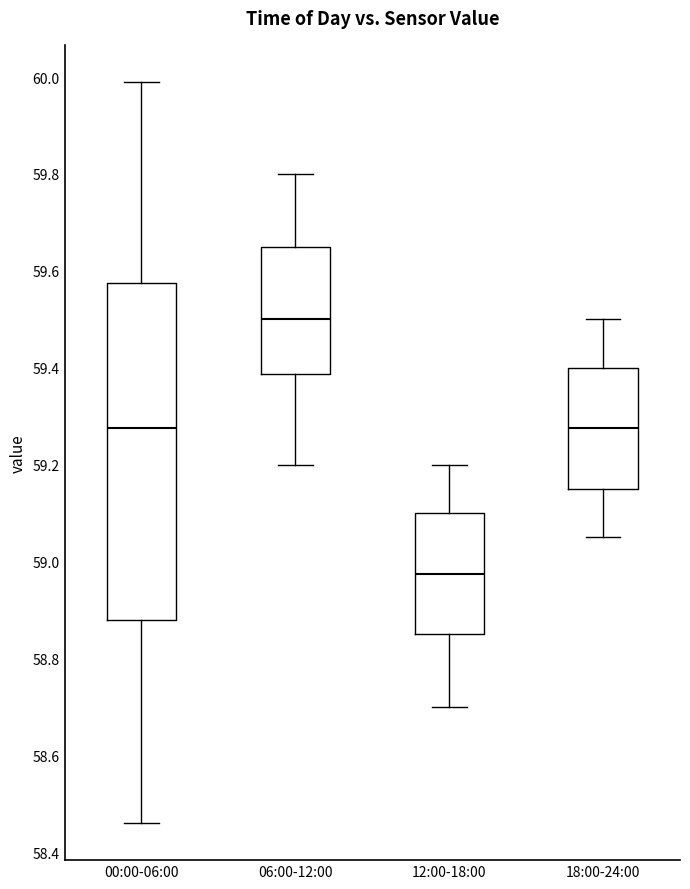

Reading left to right, read every box against the y-axis: the position of its median line, the range the box covers, and the ends of its whiskers. The values are not printed on the chart, so give them approximately, as read against the axis.

00:00-06:00: median 59.28, box 58.88 to 59.58, whiskers 58.46 to 60.00
06:00-12:00: median 59.50, box 59.38 to 59.66, whiskers 59.20 to 59.80
12:00-18:00: median 58.98, box 58.86 to 59.10, whiskers 58.70 to 59.20
18:00-24:00: median 59.28, box 59.16 to 59.40, whiskers 59.06 to 59.50